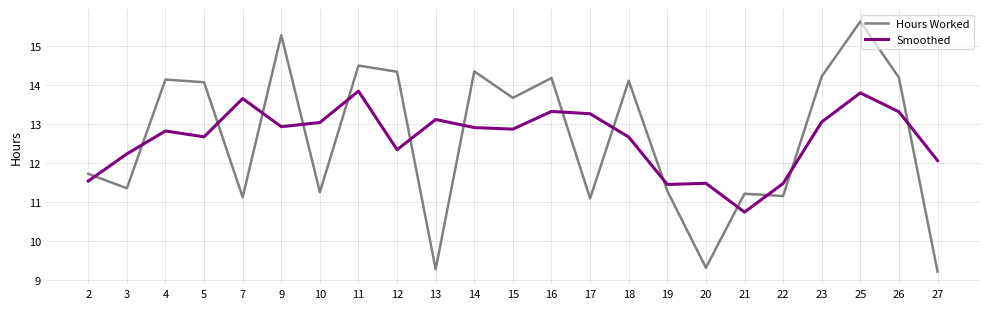

What is the minimum value for Hours Worked?

9.2